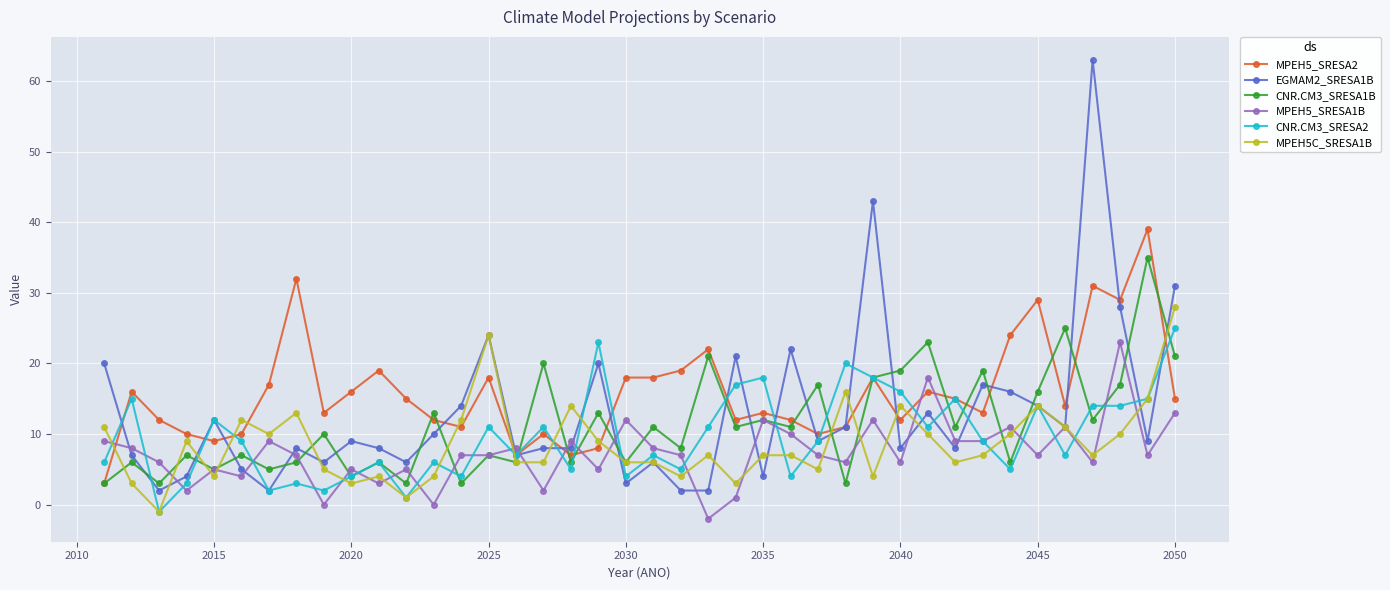

What is the value of the MPEH5C_SRESA1B point at the 34th from the left?

10